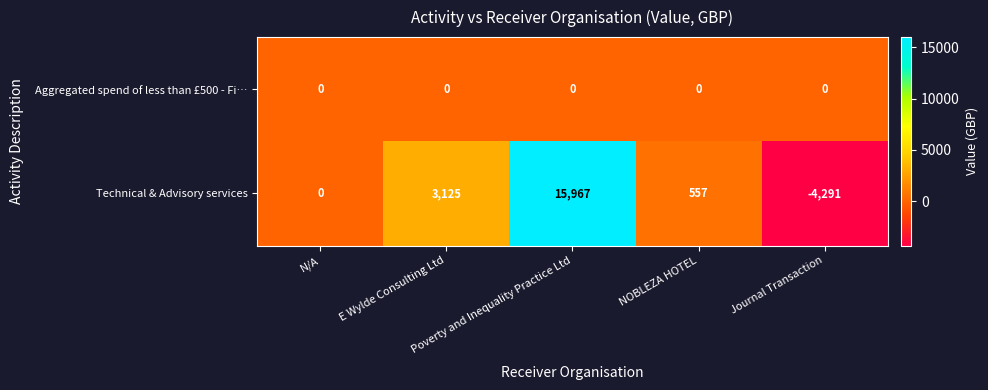

How many categories are shown in the chart?

5